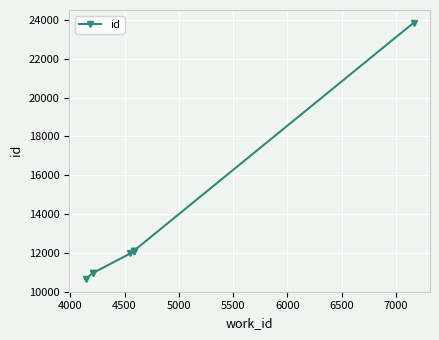

What is the difference between the maximum and minimum values?

13210